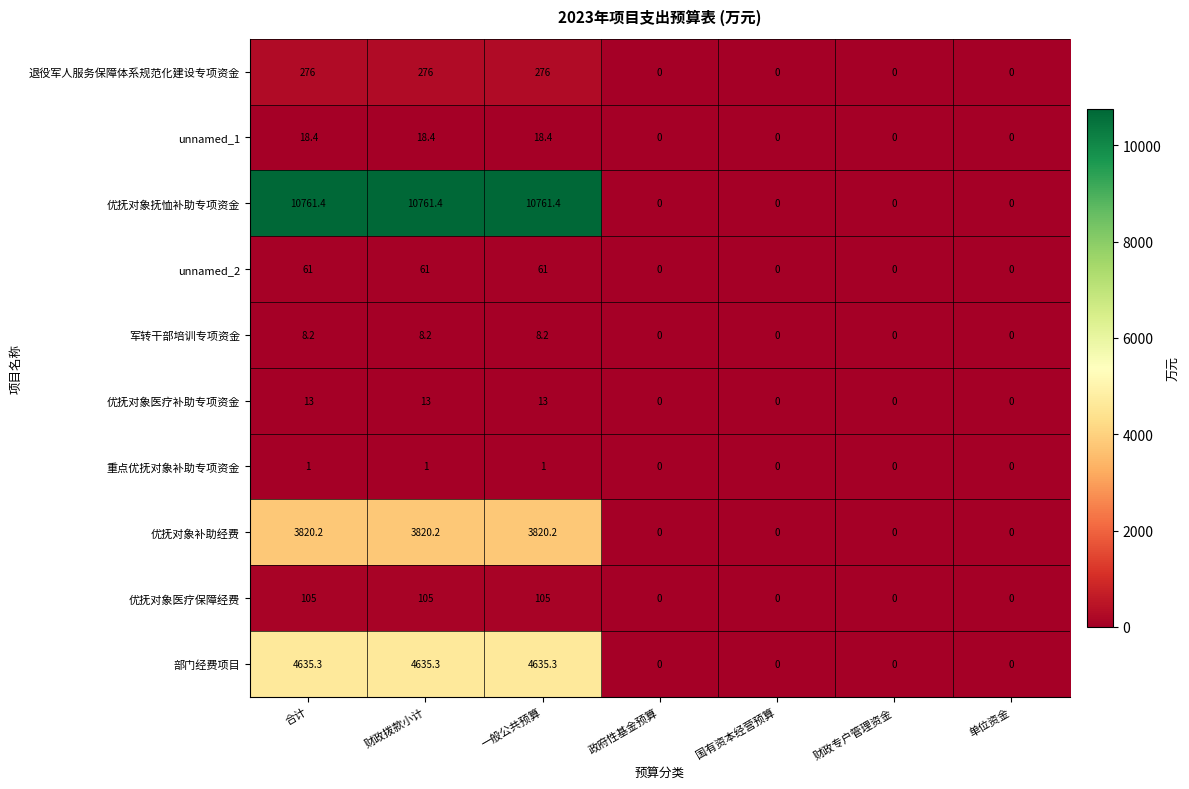

What is the greatest value displayed?

10761.4